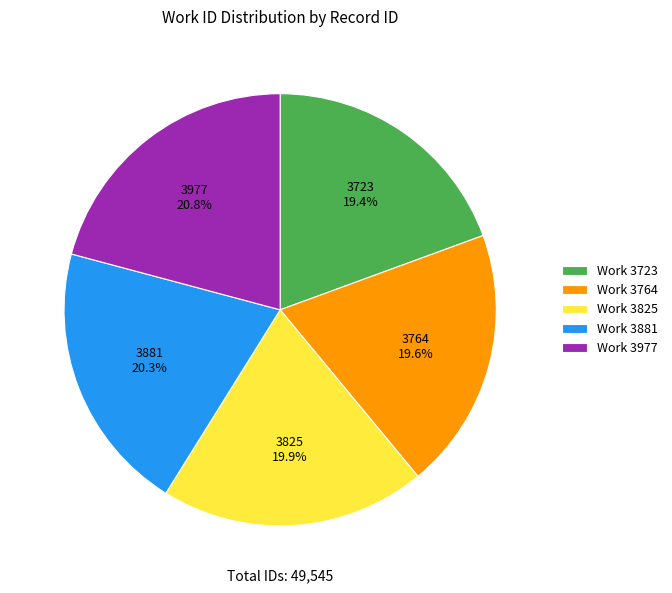

Is it true that 3977 is 21% of the pie?

True